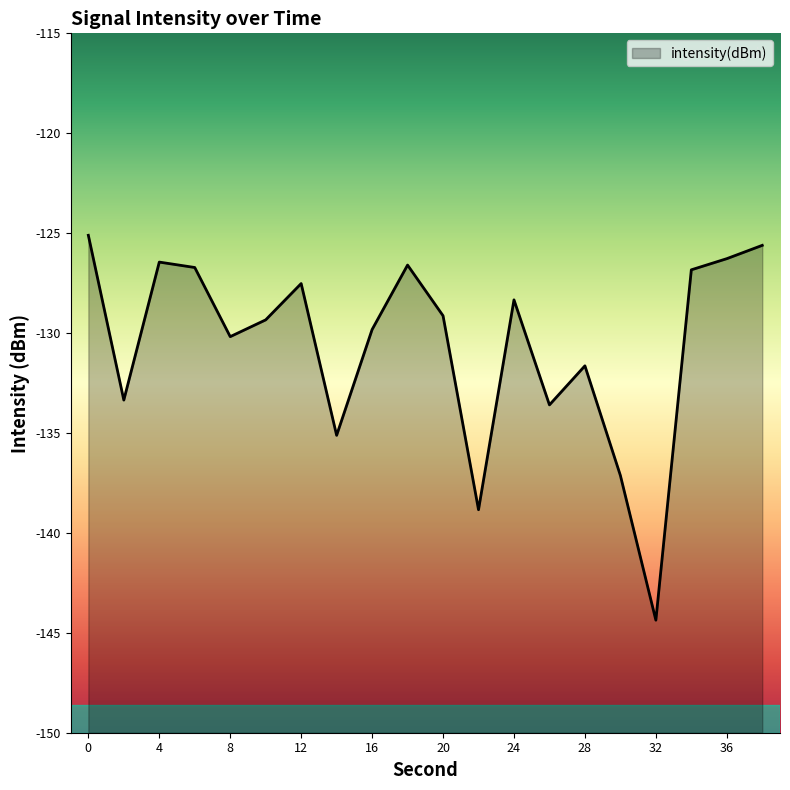

Read the value at 20.

-129.1